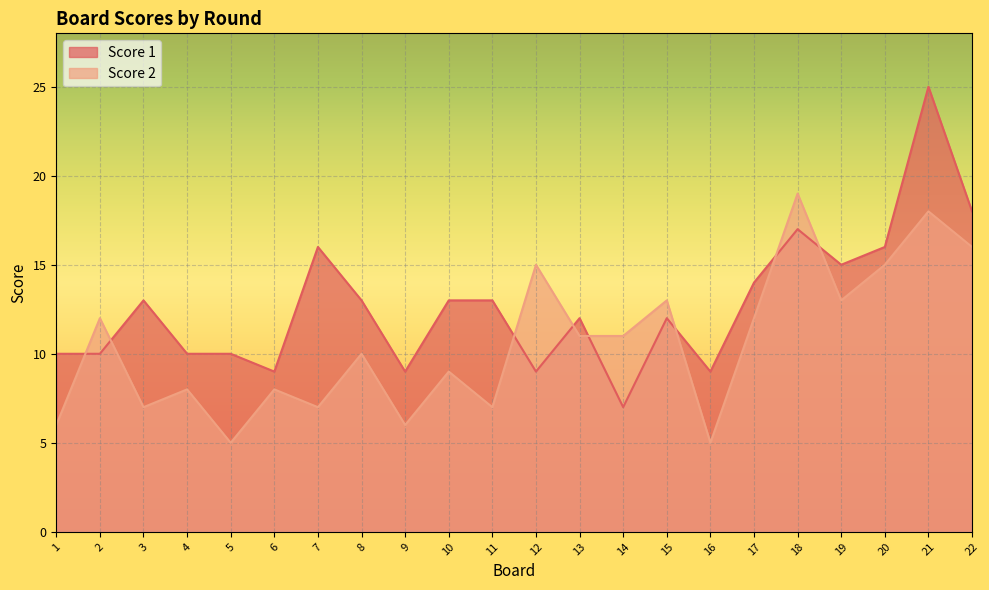

At which label is Score 2 closest to 12?

2